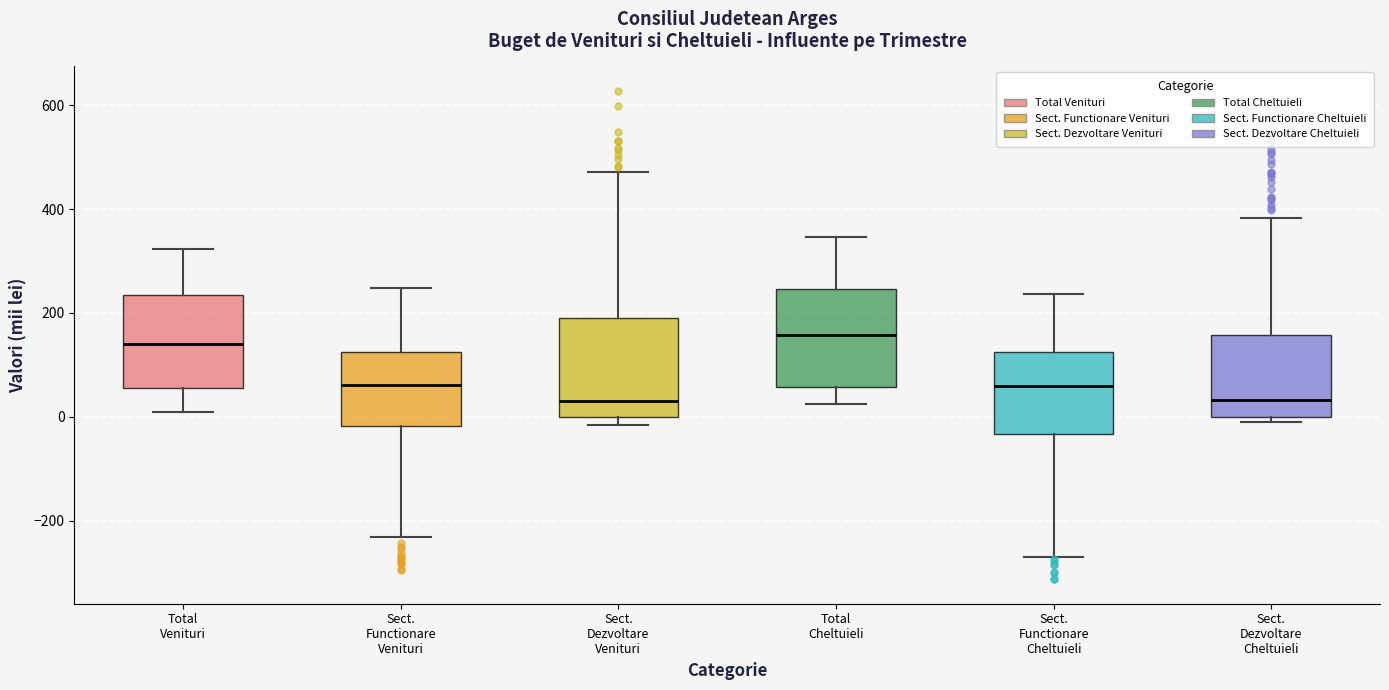

Reading left to right, transcribe this box plot: for each box, give where its median line is, the range the box spans, and where its two whiskers end, as read against the y-axis. The values are not printed on the chart, so give them approximately, as read against the axis.

Total Venituri: median 140, box 60 to 240, whiskers 0 to 320
Sect. Functionare Venituri: median 60, box -20 to 120, whiskers -240 to 240
Sect. Dezvoltare Venituri: median 40, box 0 to 200, whiskers -20 to 480
Total Cheltuieli: median 160, box 60 to 240, whiskers 20 to 340
Sect. Functionare Cheltuieli: median 60, box -40 to 120, whiskers -260 to 240
Sect. Dezvoltare Cheltuieli: median 40, box 0 to 160, whiskers -20 to 380